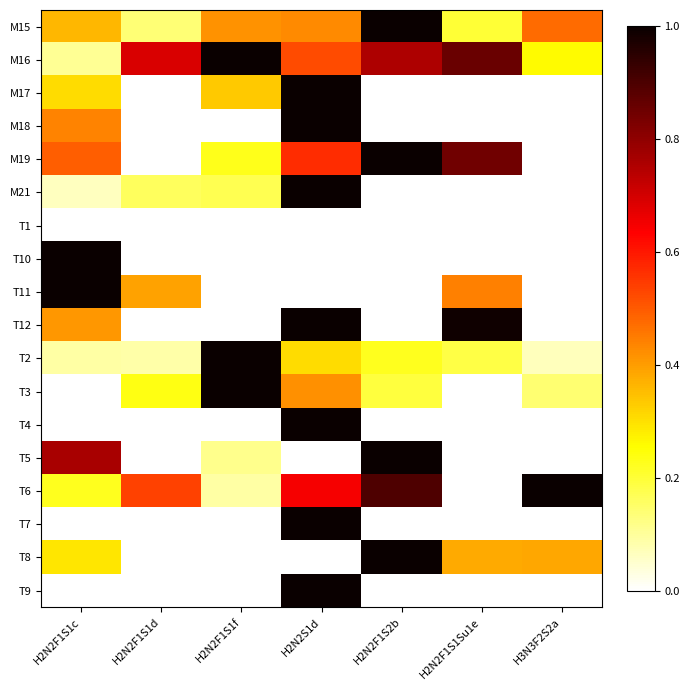

Reading right to left, extract all data points from this chart.

M15: H3N3F2S2a=0.5	H2N2F1S1Su1e=0.2	H2N2F1S2b=1.0	H2N2S1d=0.4	H2N2F1S1f=0.4	H2N2F1S1d=0.1	H2N2F1S1c=0.4
M16: H3N3F2S2a=0.3	H2N2F1S1Su1e=0.9	H2N2F1S2b=0.8	H2N2S1d=0.5	H2N2F1S1f=1.0	H2N2F1S1d=0.7	H2N2F1S1c=0.1
M17: H3N3F2S2a=0.0	H2N2F1S1Su1e=0.0	H2N2F1S2b=0.0	H2N2S1d=1.0	H2N2F1S1f=0.3	H2N2F1S1d=0.0	H2N2F1S1c=0.3
M18: H3N3F2S2a=0.0	H2N2F1S1Su1e=0.0	H2N2F1S2b=0.0	H2N2S1d=1.0	H2N2F1S1f=0.0	H2N2F1S1d=0.0	H2N2F1S1c=0.4
M19: H3N3F2S2a=0.0	H2N2F1S1Su1e=0.8	H2N2F1S2b=1.0	H2N2S1d=0.6	H2N2F1S1f=0.2	H2N2F1S1d=0.0	H2N2F1S1c=0.5
M21: H3N3F2S2a=0.0	H2N2F1S1Su1e=0.0	H2N2F1S2b=0.0	H2N2S1d=1.0	H2N2F1S1f=0.2	H2N2F1S1d=0.2	H2N2F1S1c=0.1
T1: H3N3F2S2a=0.0	H2N2F1S1Su1e=0.0	H2N2F1S2b=0.0	H2N2S1d=0.0	H2N2F1S1f=0.0	H2N2F1S1d=0.0	H2N2F1S1c=0.0
T10: H3N3F2S2a=0.0	H2N2F1S1Su1e=0.0	H2N2F1S2b=0.0	H2N2S1d=0.0	H2N2F1S1f=0.0	H2N2F1S1d=0.0	H2N2F1S1c=1.0
T11: H3N3F2S2a=0.0	H2N2F1S1Su1e=0.4	H2N2F1S2b=0.0	H2N2S1d=0.0	H2N2F1S1f=0.0	H2N2F1S1d=0.4	H2N2F1S1c=1.0
T12: H3N3F2S2a=0.0	H2N2F1S1Su1e=1.0	H2N2F1S2b=0.0	H2N2S1d=1.0	H2N2F1S1f=0.0	H2N2F1S1d=0.0	H2N2F1S1c=0.4
T2: H3N3F2S2a=0.1	H2N2F1S1Su1e=0.2	H2N2F1S2b=0.2	H2N2S1d=0.3	H2N2F1S1f=1.0	H2N2F1S1d=0.1	H2N2F1S1c=0.1
T3: H3N3F2S2a=0.1	H2N2F1S1Su1e=0.0	H2N2F1S2b=0.2	H2N2S1d=0.4	H2N2F1S1f=1.0	H2N2F1S1d=0.2	H2N2F1S1c=0.0
T4: H3N3F2S2a=0.0	H2N2F1S1Su1e=0.0	H2N2F1S2b=0.0	H2N2S1d=1.0	H2N2F1S1f=0.0	H2N2F1S1d=0.0	H2N2F1S1c=0.0
T5: H3N3F2S2a=0.0	H2N2F1S1Su1e=0.0	H2N2F1S2b=1.0	H2N2S1d=0.0	H2N2F1S1f=0.1	H2N2F1S1d=0.0	H2N2F1S1c=0.8
T6: H3N3F2S2a=1.0	H2N2F1S1Su1e=0.0	H2N2F1S2b=0.9	H2N2S1d=0.6	H2N2F1S1f=0.1	H2N2F1S1d=0.5	H2N2F1S1c=0.2
T7: H3N3F2S2a=0.0	H2N2F1S1Su1e=0.0	H2N2F1S2b=0.0	H2N2S1d=1.0	H2N2F1S1f=0.0	H2N2F1S1d=0.0	H2N2F1S1c=0.0
T8: H3N3F2S2a=0.4	H2N2F1S1Su1e=0.4	H2N2F1S2b=1.0	H2N2S1d=0.0	H2N2F1S1f=0.0	H2N2F1S1d=0.0	H2N2F1S1c=0.3
T9: H3N3F2S2a=0.0	H2N2F1S1Su1e=0.0	H2N2F1S2b=0.0	H2N2S1d=1.0	H2N2F1S1f=0.0	H2N2F1S1d=0.0	H2N2F1S1c=0.0